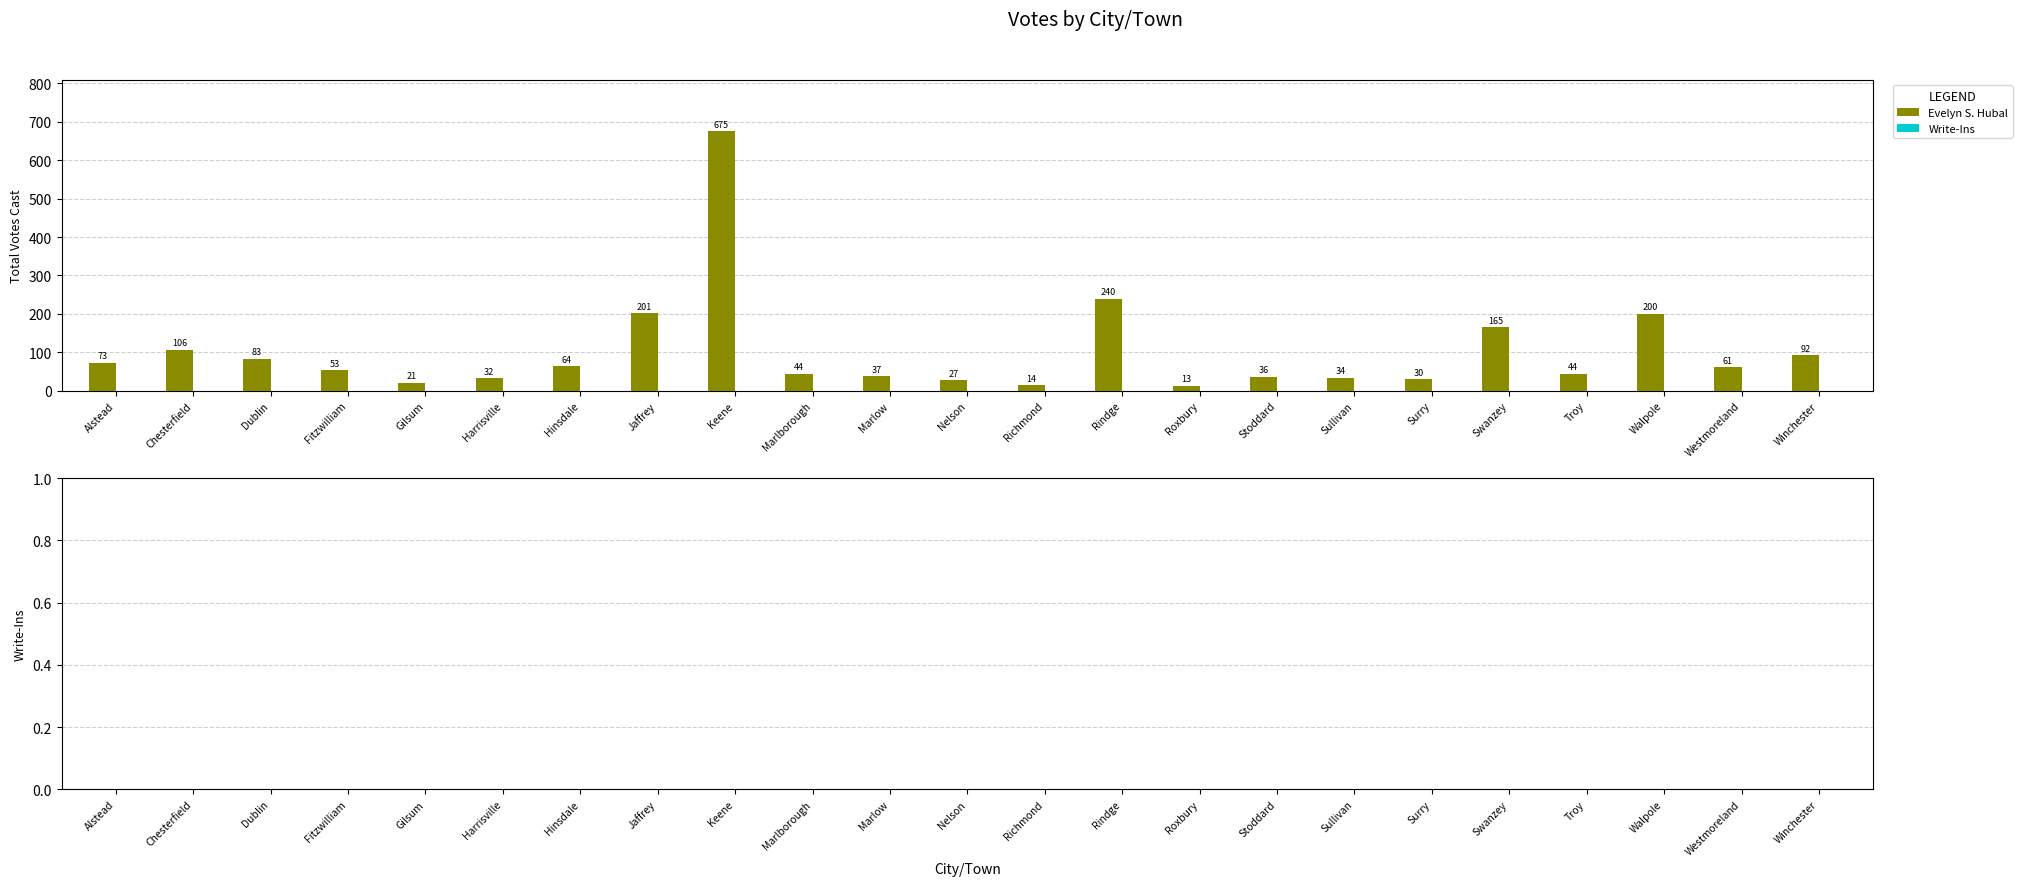

Between Winchester and Westmoreland, which is larger?

Winchester